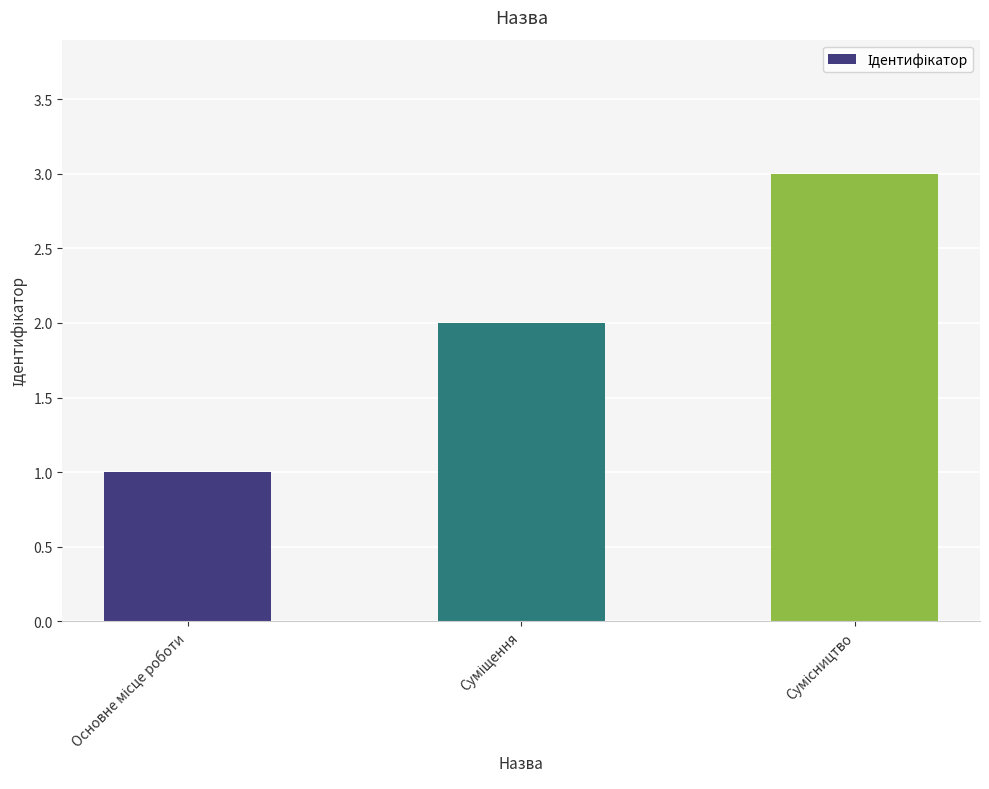

What is the greatest value displayed?

3